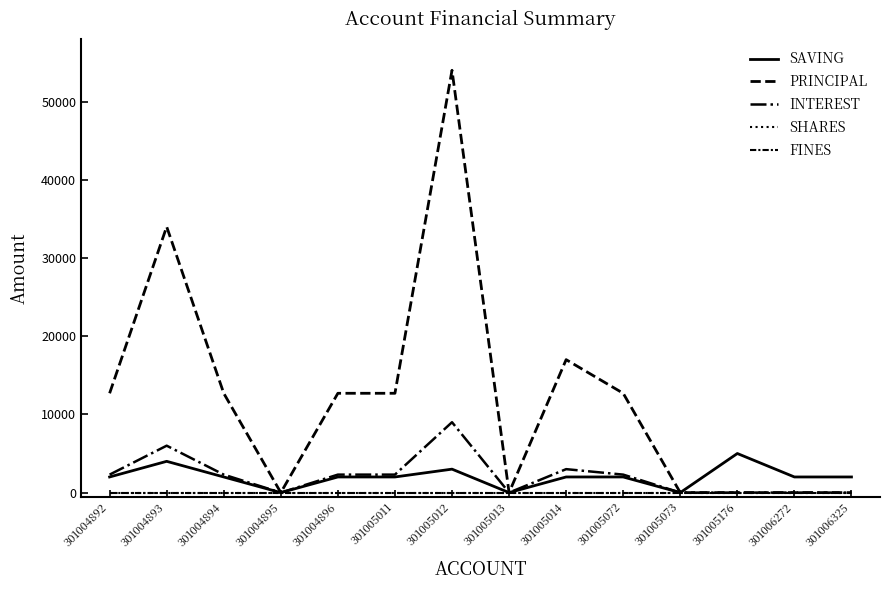

Does the chart have visible grid lines?

No